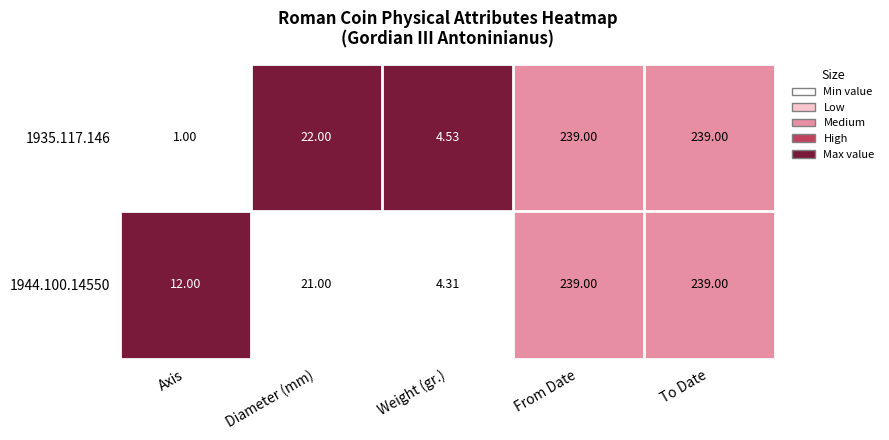

Which category has the lowest value in the 1935.117.146 series?

Axis